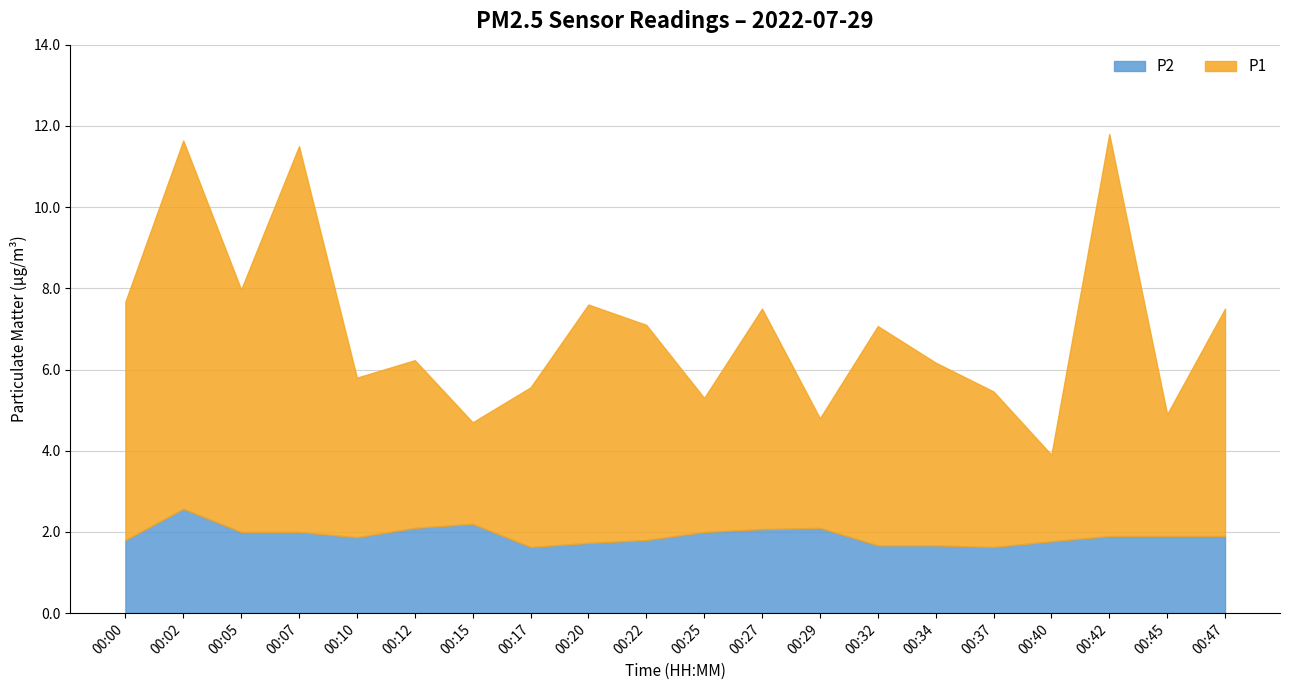

What is the value of the P1 point at the 6th from the left?

4.1